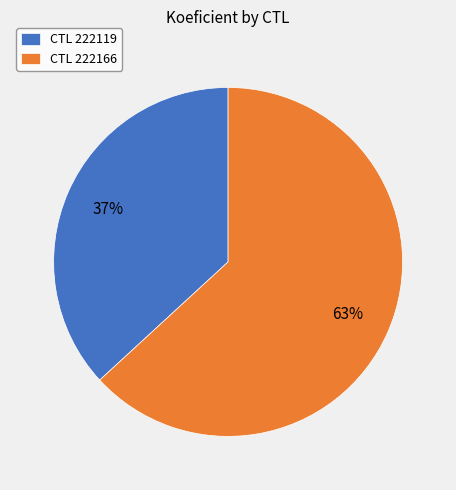

What percentage is the CTL 222119 slice, to the nearest percent?

37%